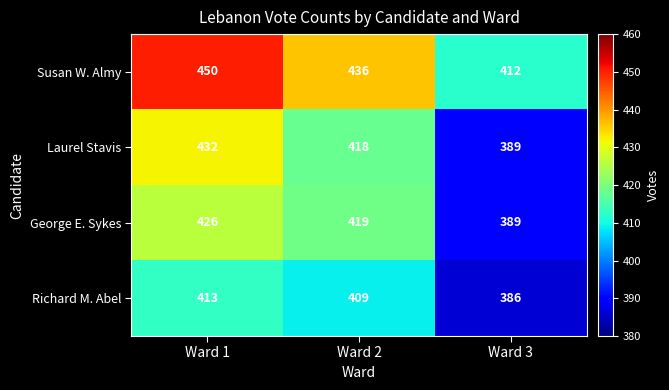

At which label does Susan W. Almy first exceed 436?

Ward 1